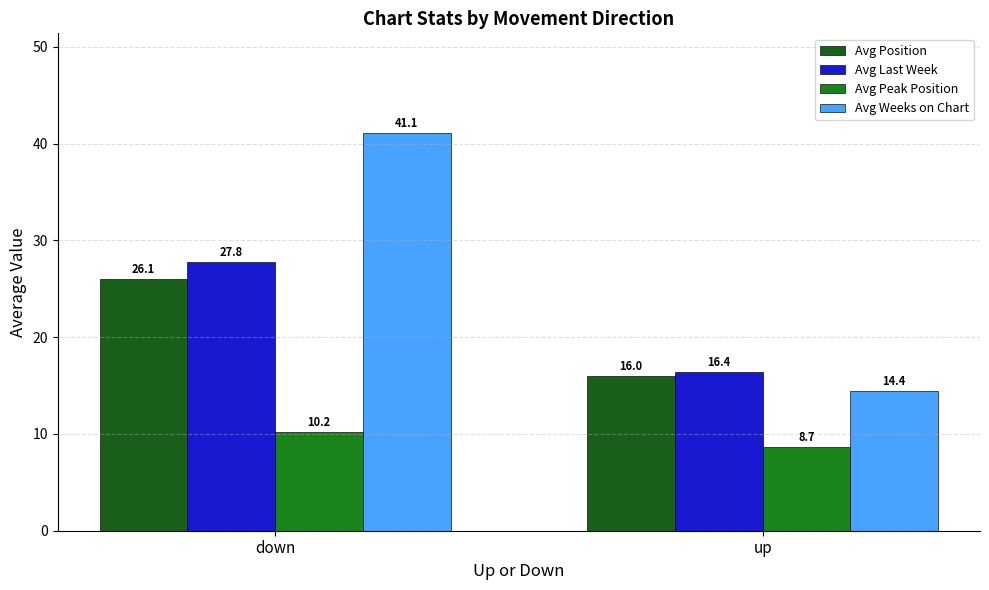

The value of Avg Peak Position at down is 10.2. True or false?

True